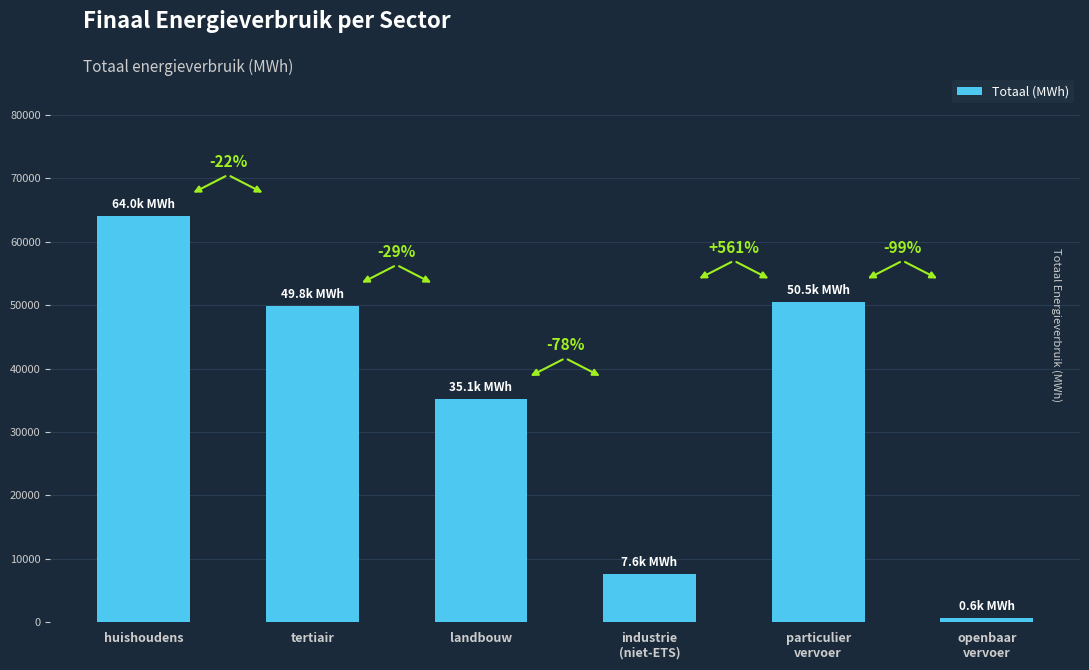

What is the greatest value displayed?

64023.4